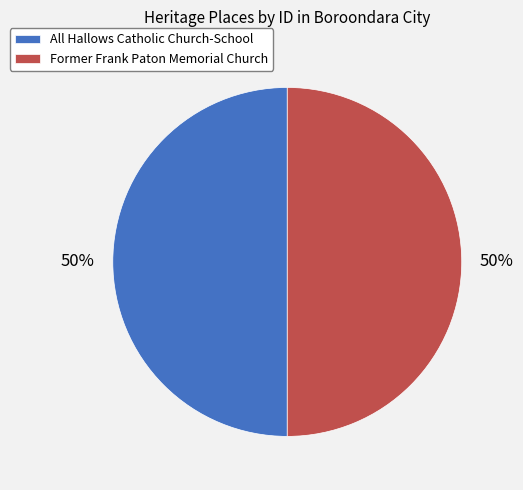

To the nearest percent, what is the average slice percentage?

50%